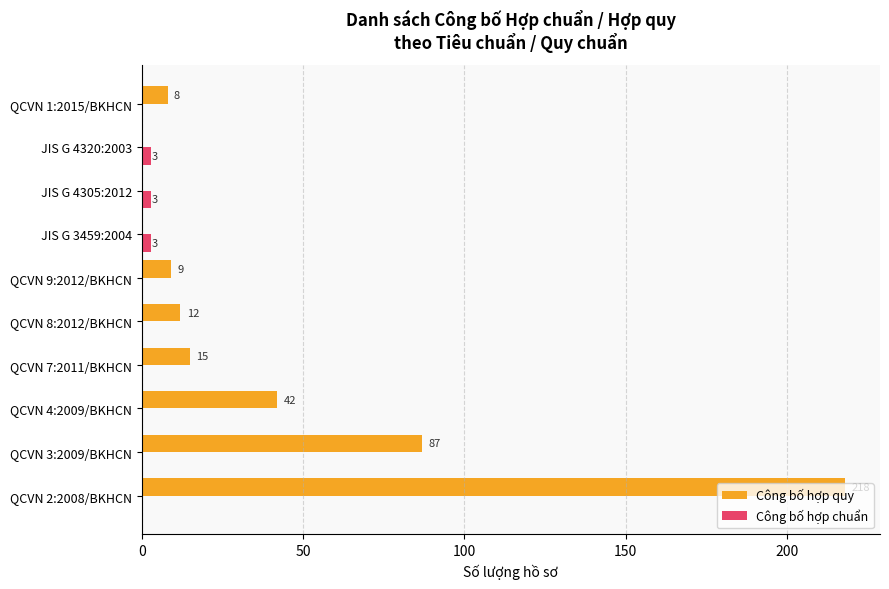

Between QCVN 2:2008/BKHCN and QCVN 3:2009/BKHCN, which series saw the biggest shift?

Công bố hợp quy